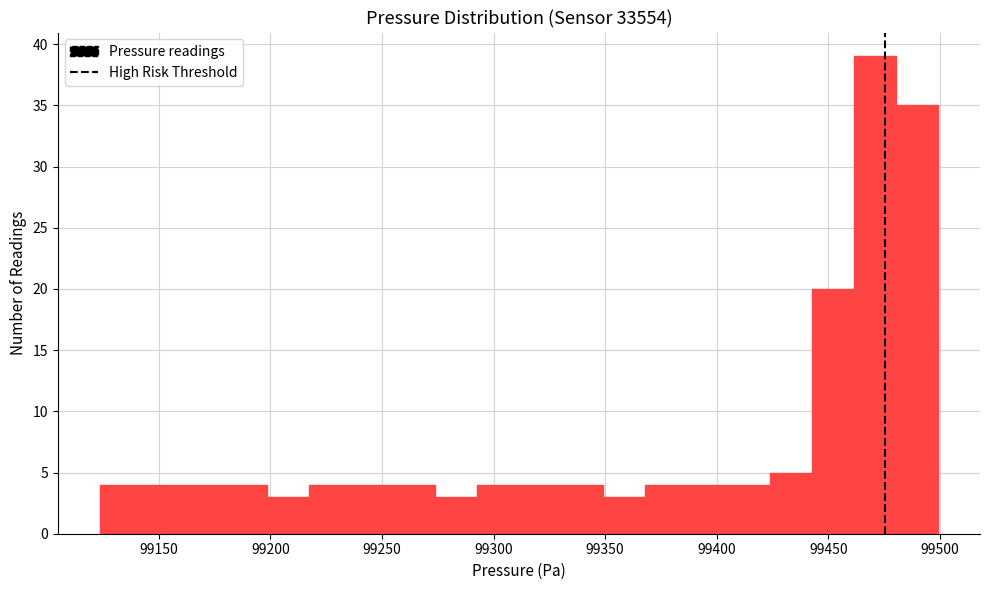

Around what value on the x-axis is the tallest bar? Give the approximate position of its centre, as read against the axis.

99470